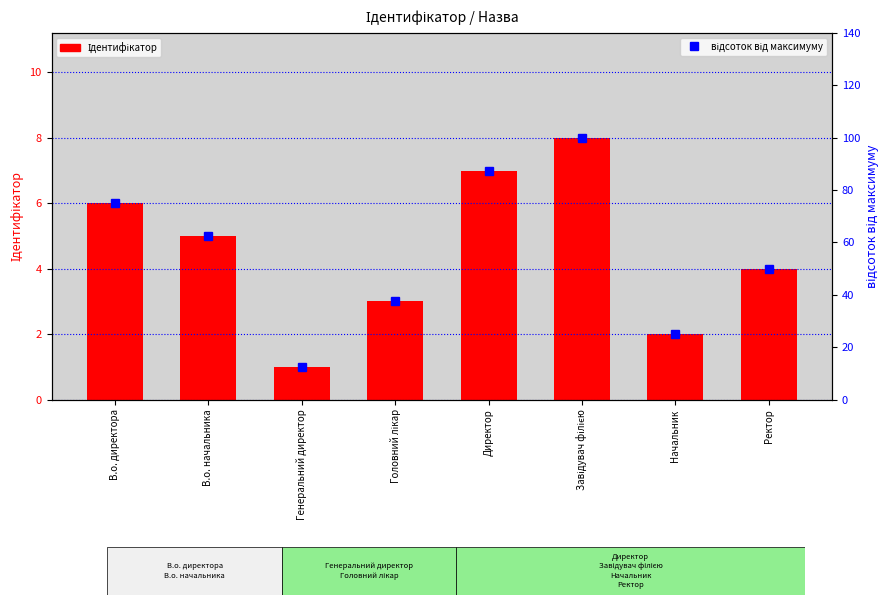

What is the label of the 3rd bar from the right?

Завідувач філією